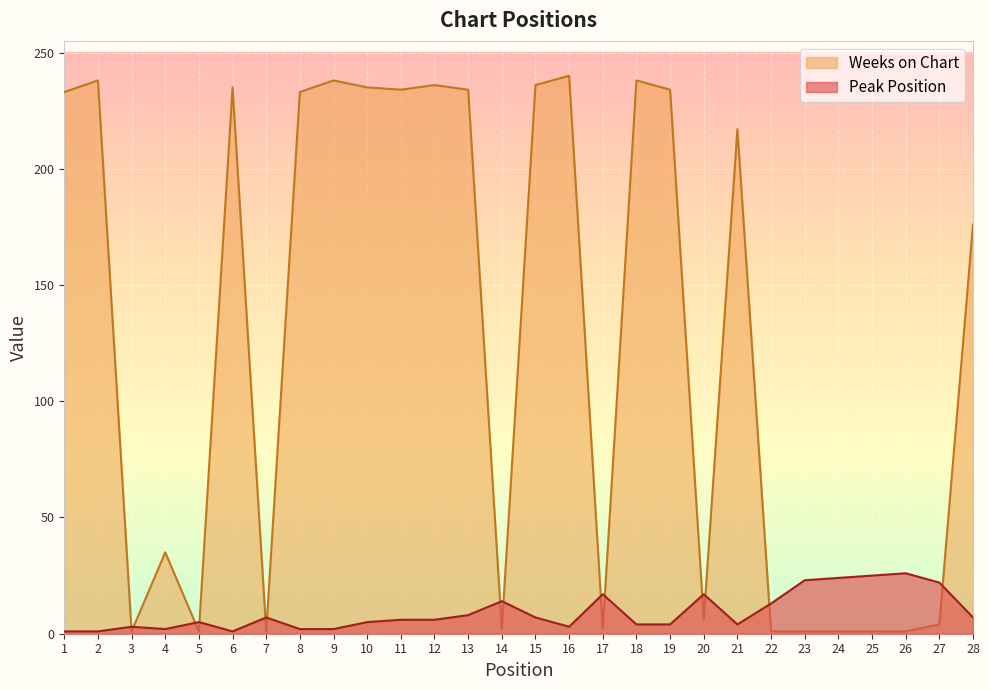

List the series in order of their overall mean, lowest first.

Peak Position, Weeks on Chart